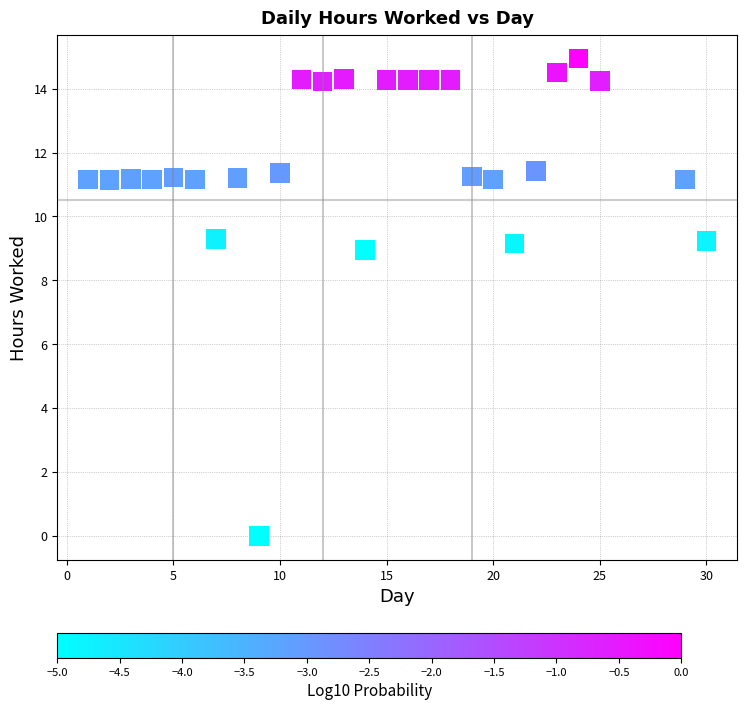

What is the range of X values (max minus min)?

29.0